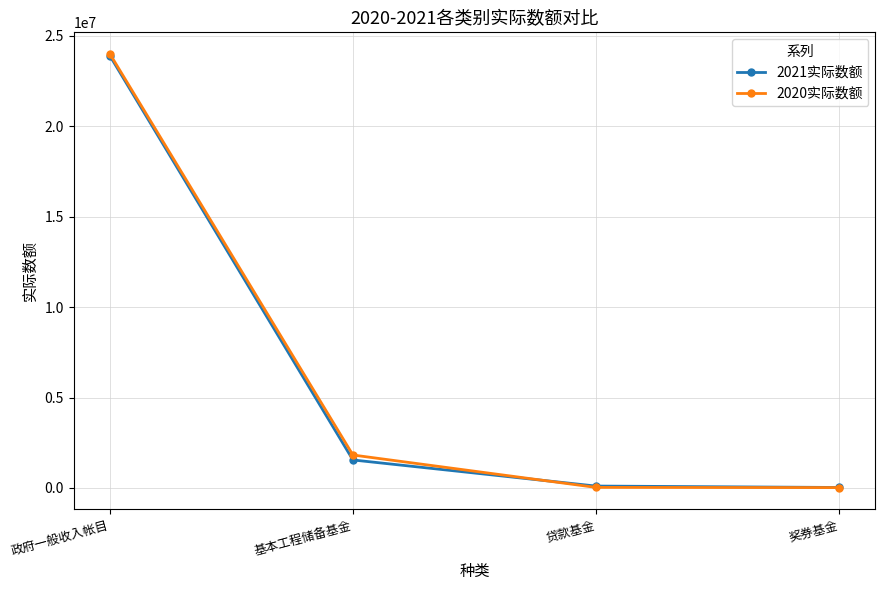

What is the minimum value shown in the chart?

20259